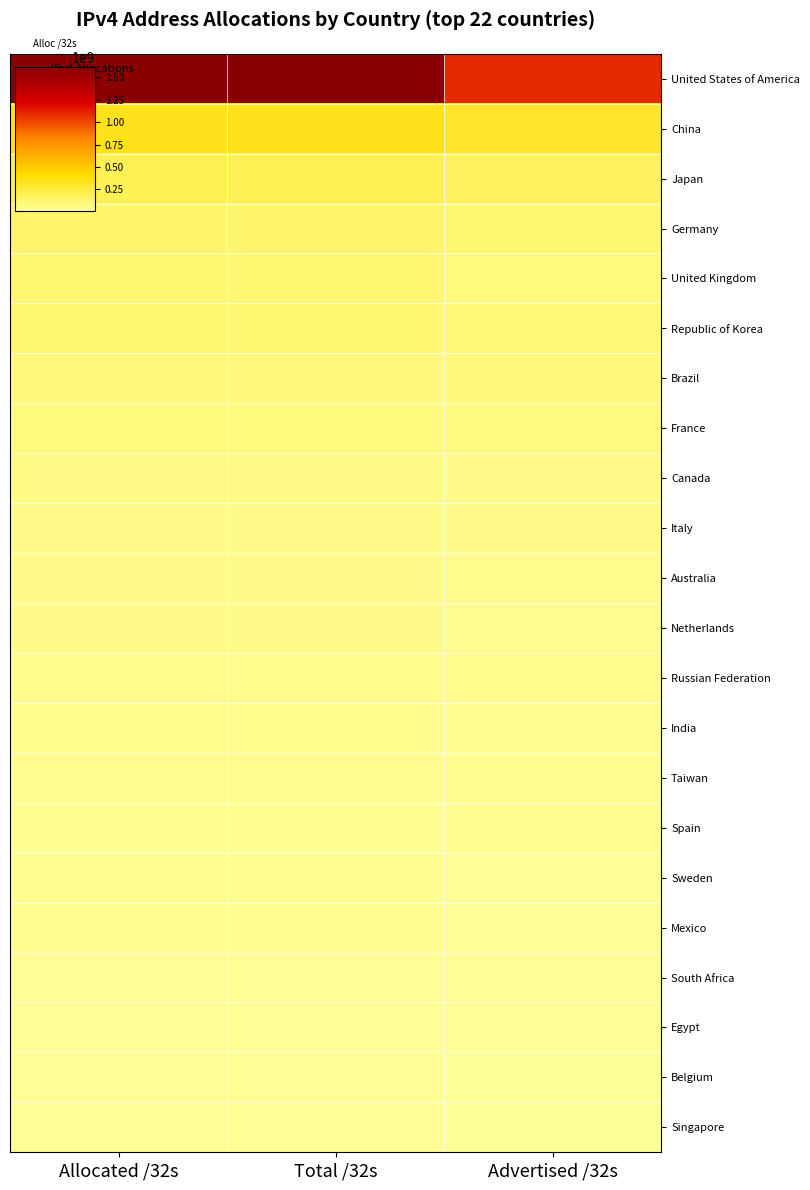

Reading left to right, list all the values displayed in this chart.

United States of America: Allocated /32s=1616233056	Total /32s=1616233056	Advertised /32s=1093106688
China: Allocated /32s=344543232	Total /32s=344543232	Advertised /32s=299969536
Japan: Allocated /32s=190153472	Total /32s=190153472	Advertised /32s=169362176
Germany: Allocated /32s=123805056	Total /32s=123805056	Advertised /32s=114652928
United Kingdom: Allocated /32s=112487032	Total /32s=112487032	Advertised /32s=82196992
Republic of Korea: Allocated /32s=112475648	Total /32s=112475648	Advertised /32s=106644736
Brazil: Allocated /32s=87183104	Total /32s=87183104	Advertised /32s=84798208
France: Allocated /32s=82417424	Total /32s=82417424	Advertised /32s=73119744
Canada: Allocated /32s=69731072	Total /32s=69731072	Advertised /32s=55328768
Italy: Allocated /32s=55000128	Total /32s=55000128	Advertised /32s=53472000
Australia: Allocated /32s=50850304	Total /32s=50850304	Advertised /32s=41782272
Netherlands: Allocated /32s=50233888	Total /32s=50233888	Advertised /32s=39763200
Russian Federation: Allocated /32s=45456640	Total /32s=45456640	Advertised /32s=43699712
India: Allocated /32s=41317888	Total /32s=41317888	Advertised /32s=33291776
Taiwan: Allocated /32s=35688448	Total /32s=35688448	Advertised /32s=33361920
Spain: Allocated /32s=31922496	Total /32s=31922496	Advertised /32s=31056640
Sweden: Allocated /32s=29953896	Total /32s=29953896	Advertised /32s=27436032
Mexico: Allocated /32s=29025280	Total /32s=29025280	Advertised /32s=24004864
South Africa: Allocated /32s=26972160	Total /32s=26972160	Advertised /32s=24168192
Egypt: Allocated /32s=24327168	Total /32s=24327168	Advertised /32s=23842560
Belgium: Allocated /32s=23451008	Total /32s=23451008	Advertised /32s=10193664
Singapore: Allocated /32s=23248640	Total /32s=23248640	Advertised /32s=9286656